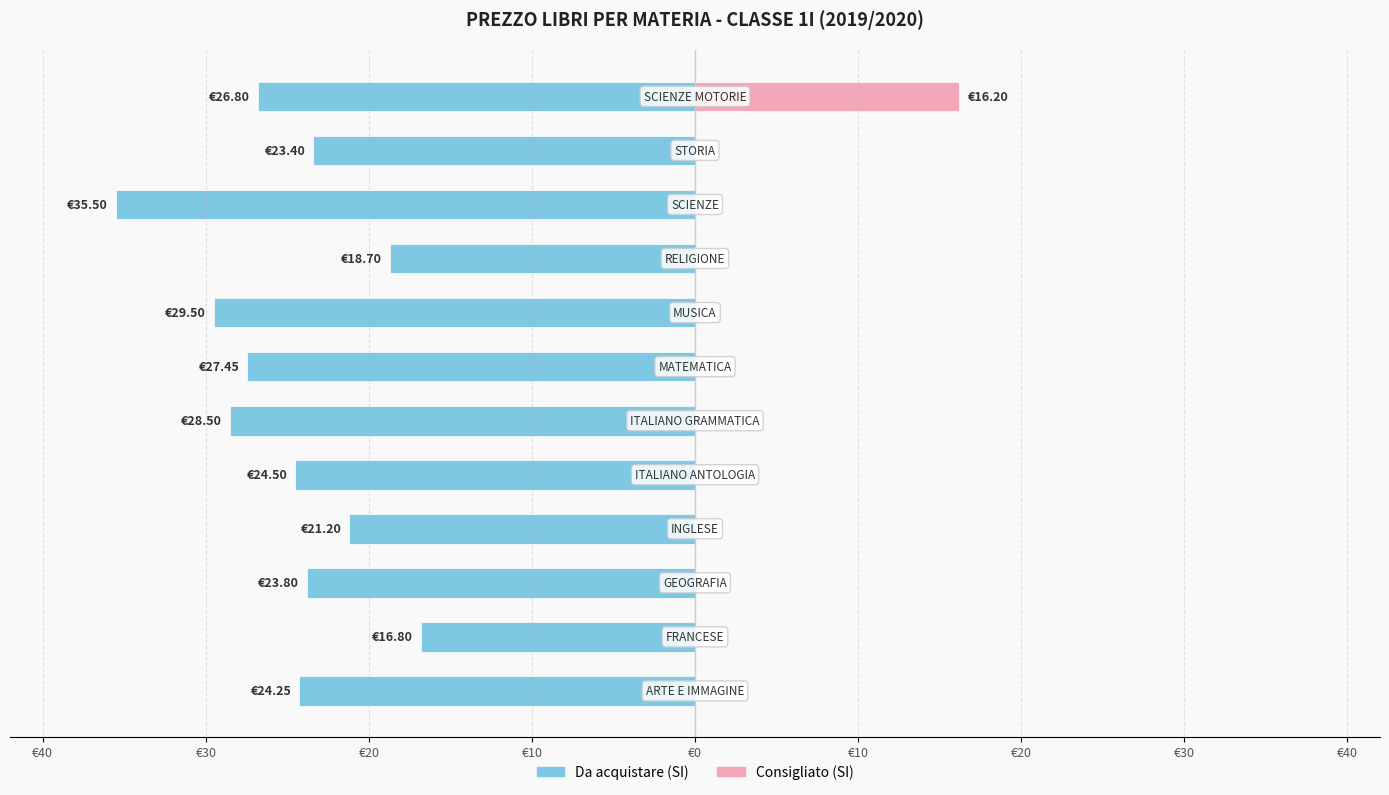

What is the average value of the Da acquistare (SI) series?

-25.0